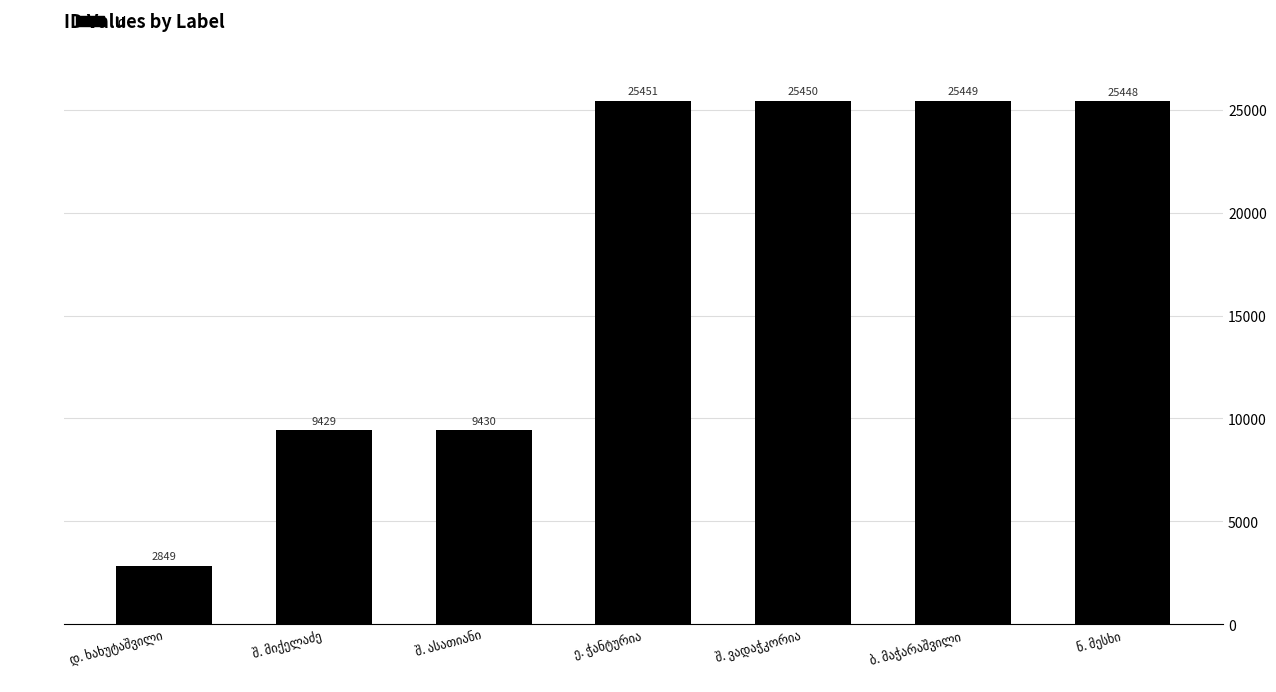

What is the greatest value displayed?

25451